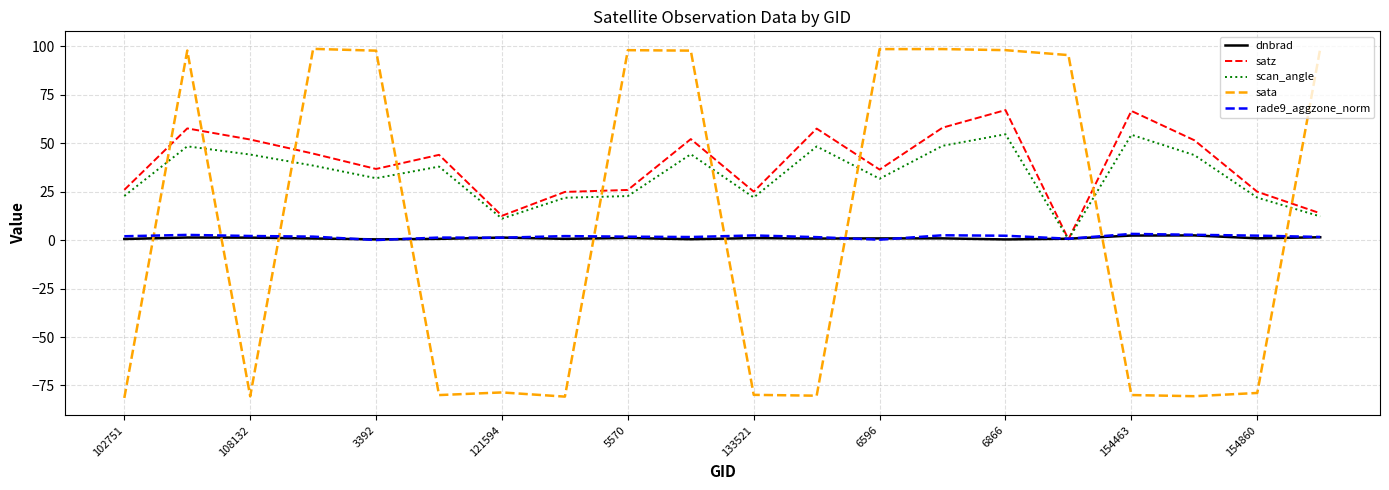

What is the minimum value shown in the chart?

-81.4